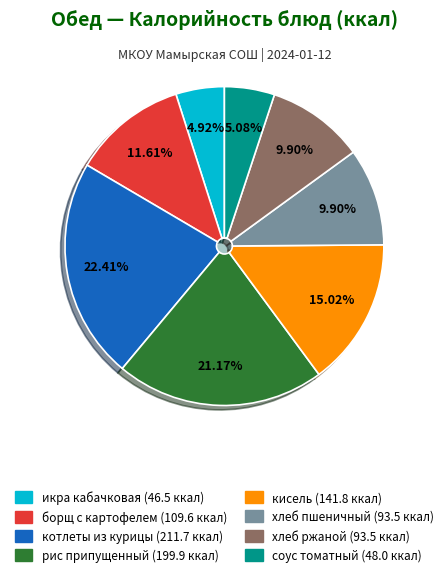

How many slices are in this pie chart?

8